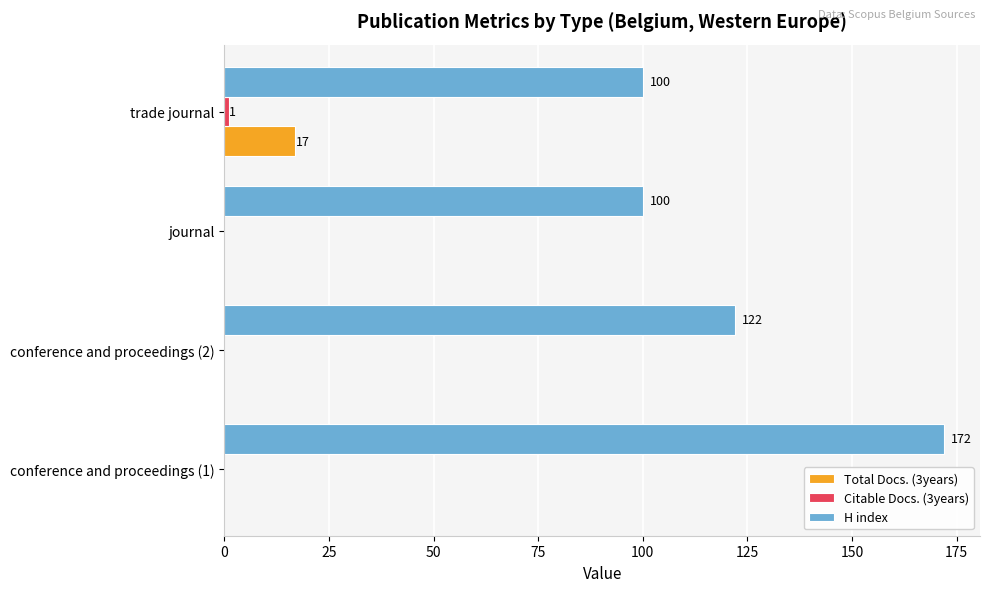

Which series has the widest spread of values?

H index